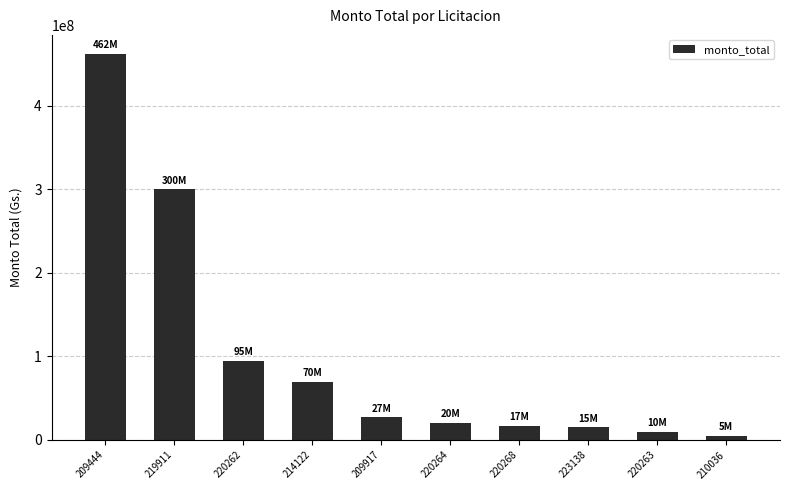

What is the value of the 1st bar from the left?

462000000